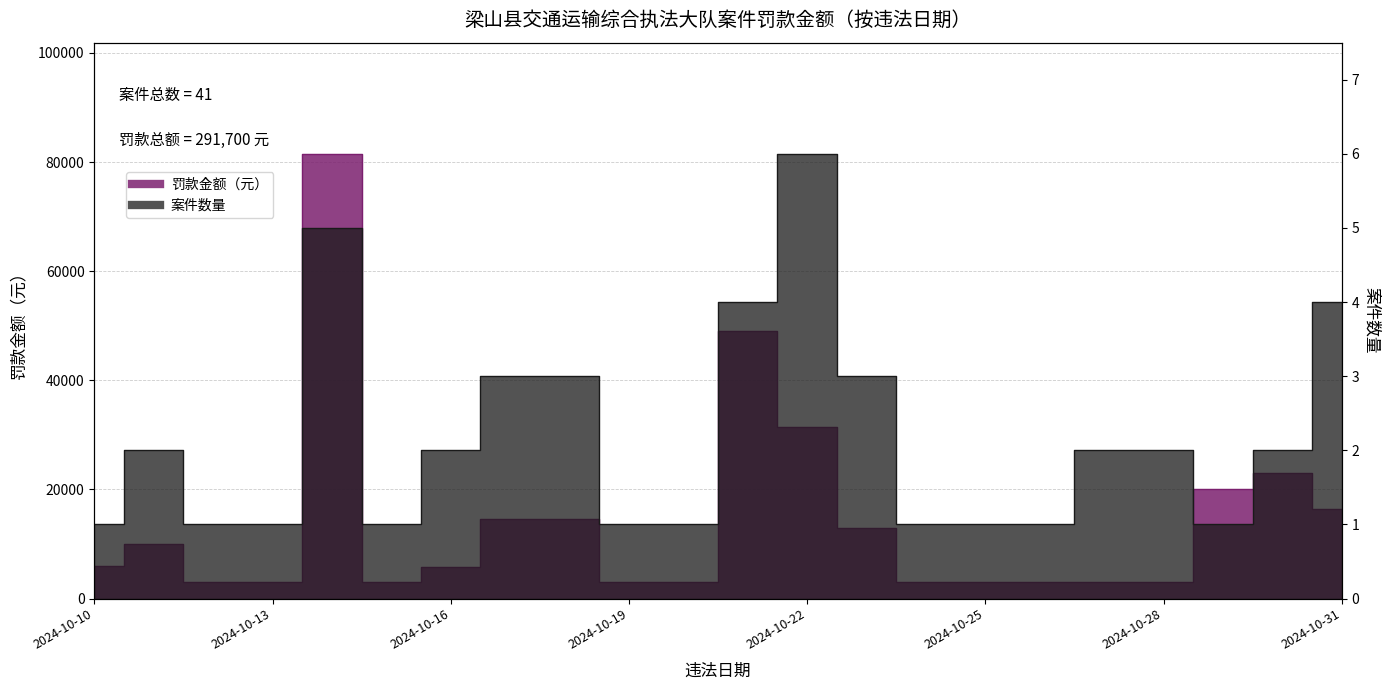

True or false: 案件数量 and 罚款金额（元） cross at least once.

False